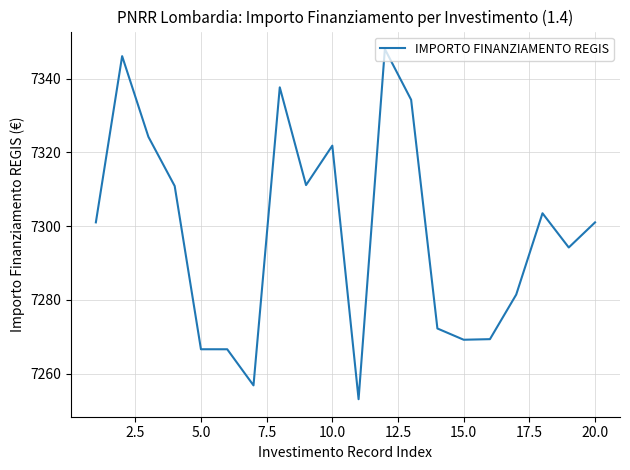

What is the greatest value displayed?

7348.0